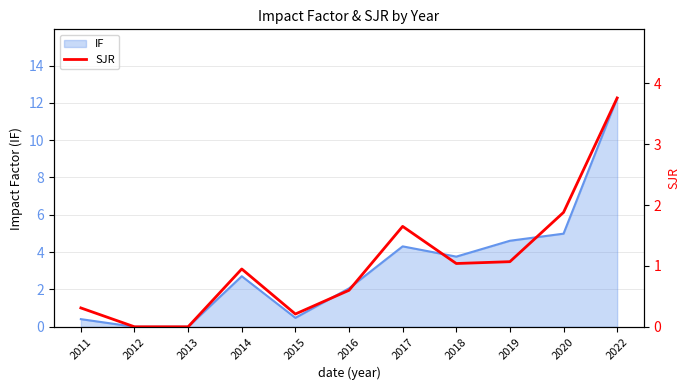

How many data points are above 0?

9